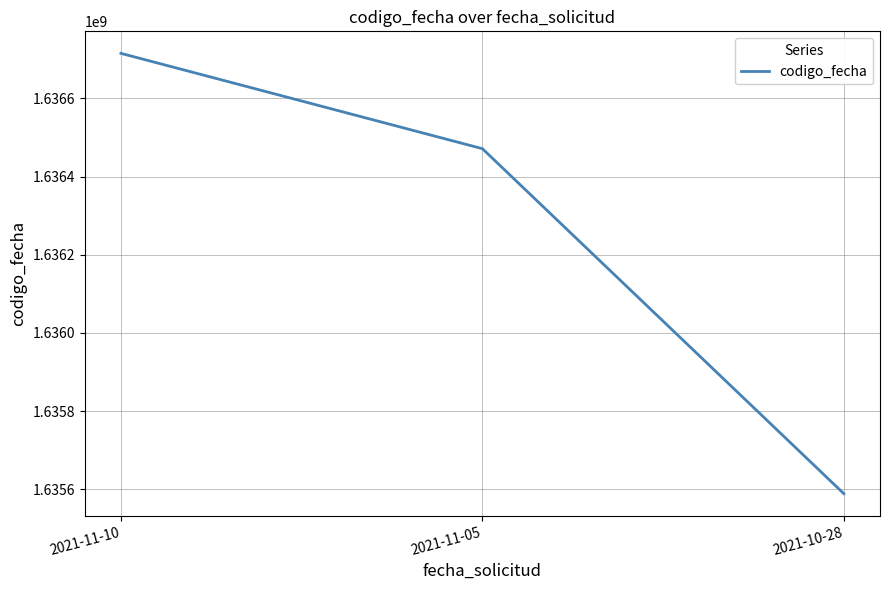

What value does the data have at 2021-11-10?

1636715078